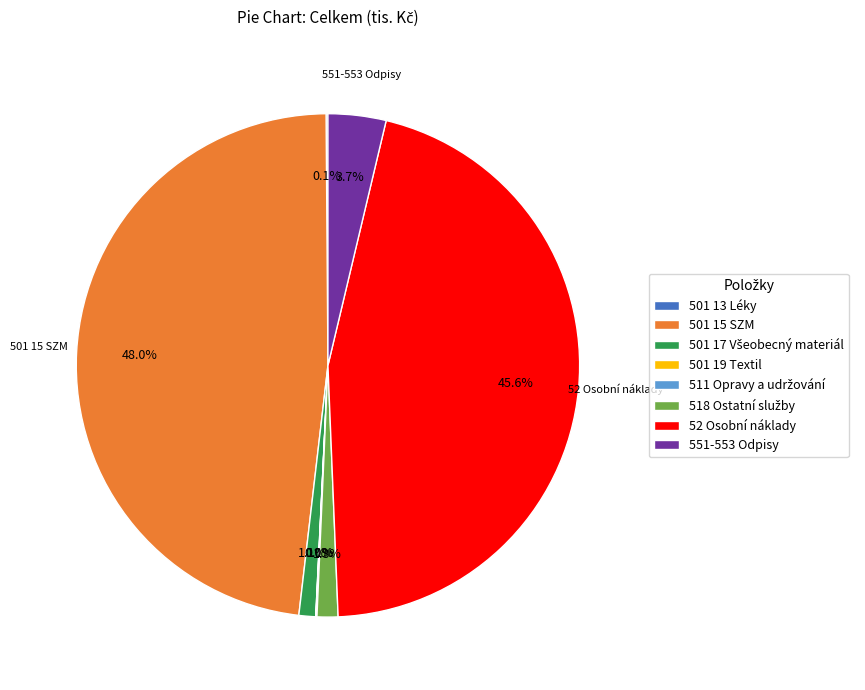

What is the largest slice in the pie chart?

501 15 SZM